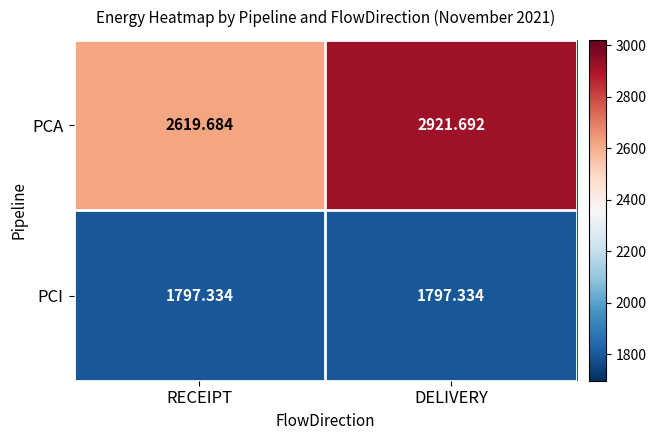

At which category is the sum across all series the highest?

DELIVERY